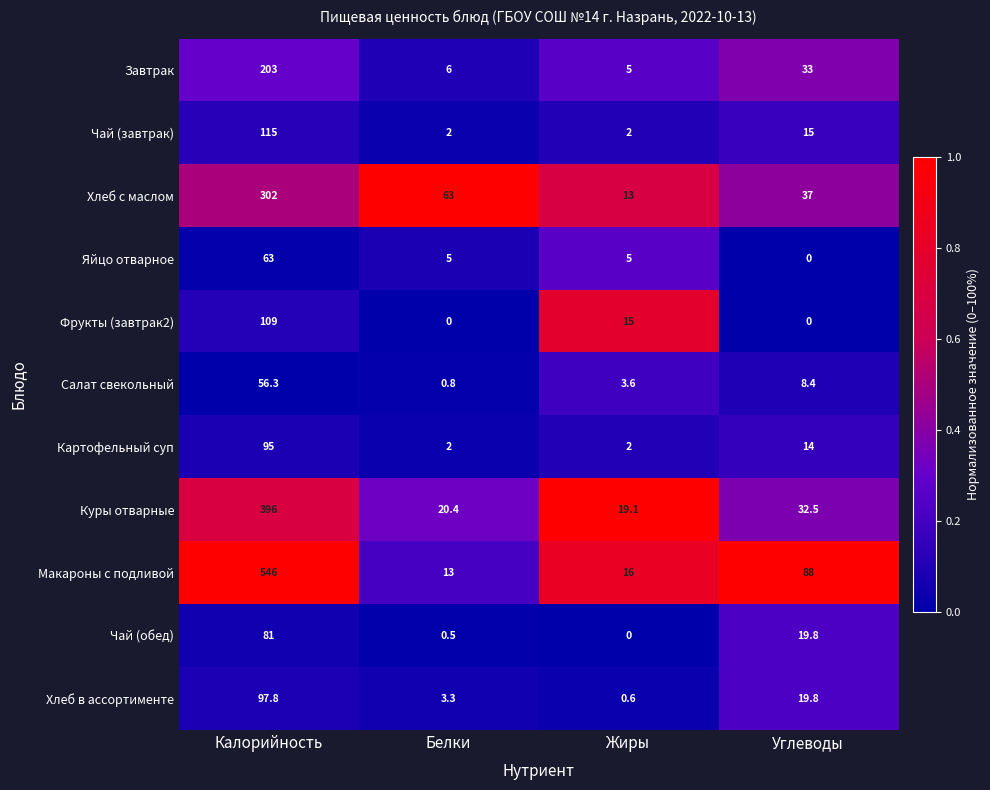

At which label is Чай (обед) closest to 40?

Углеводы